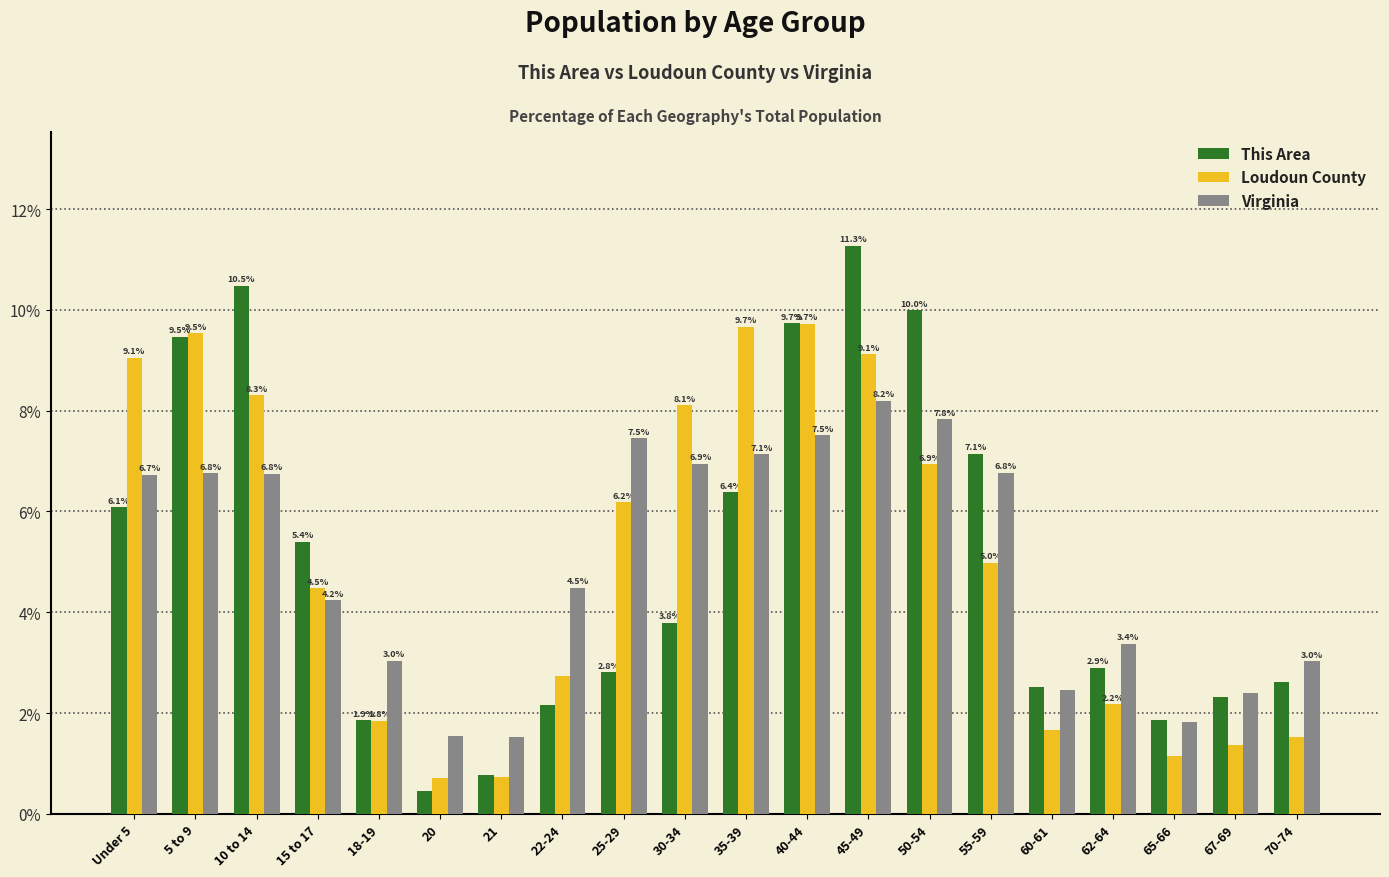

Which label corresponds to the largest value in the chart?

45-49